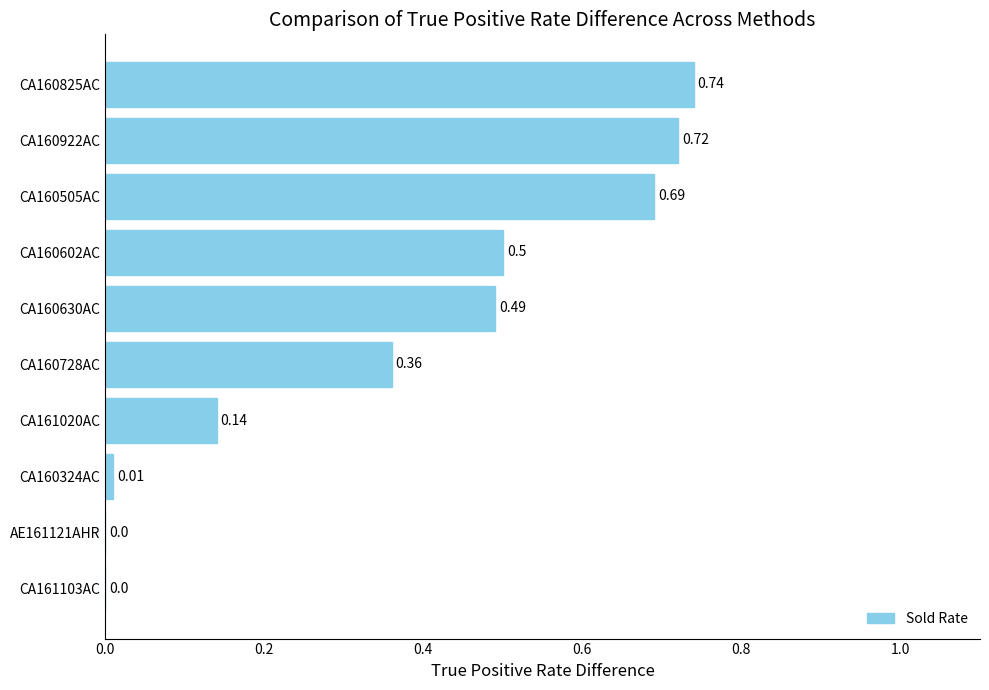

What is the change in value from AE161121AHR to CA161020AC?

+0.1